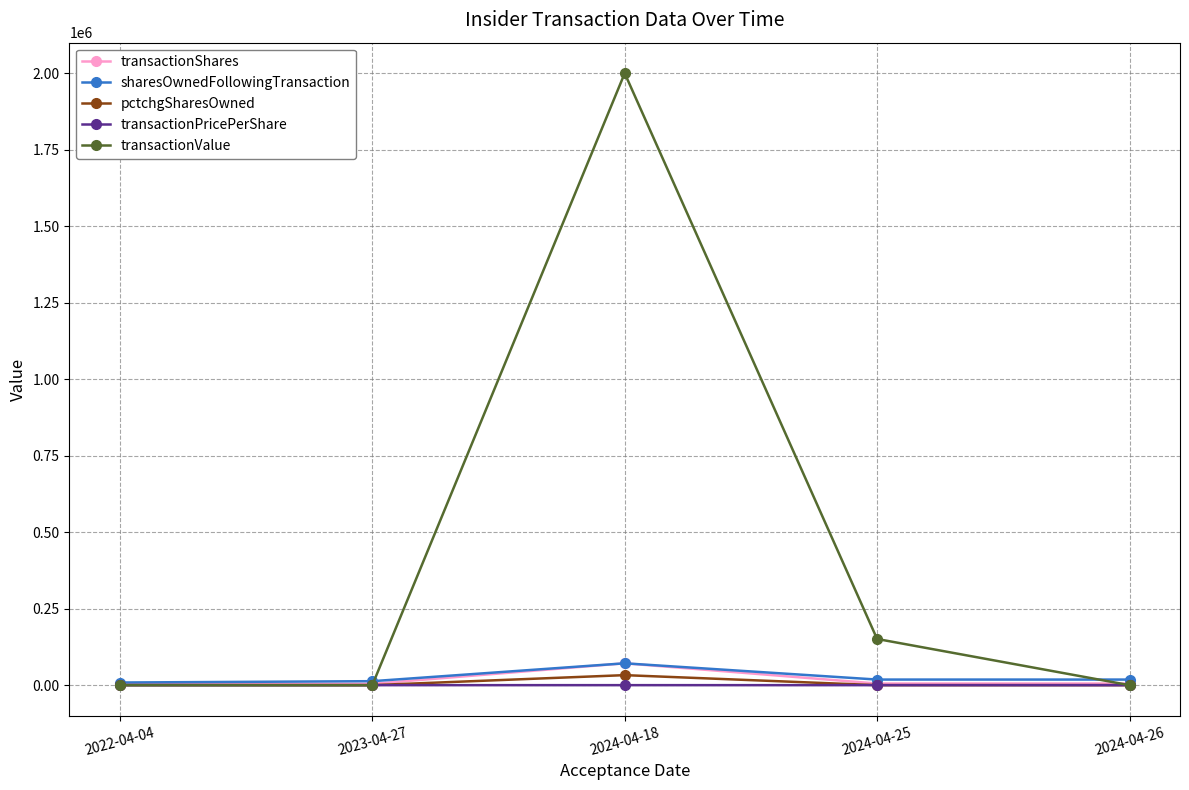

What is the greatest value displayed?

1999984.0